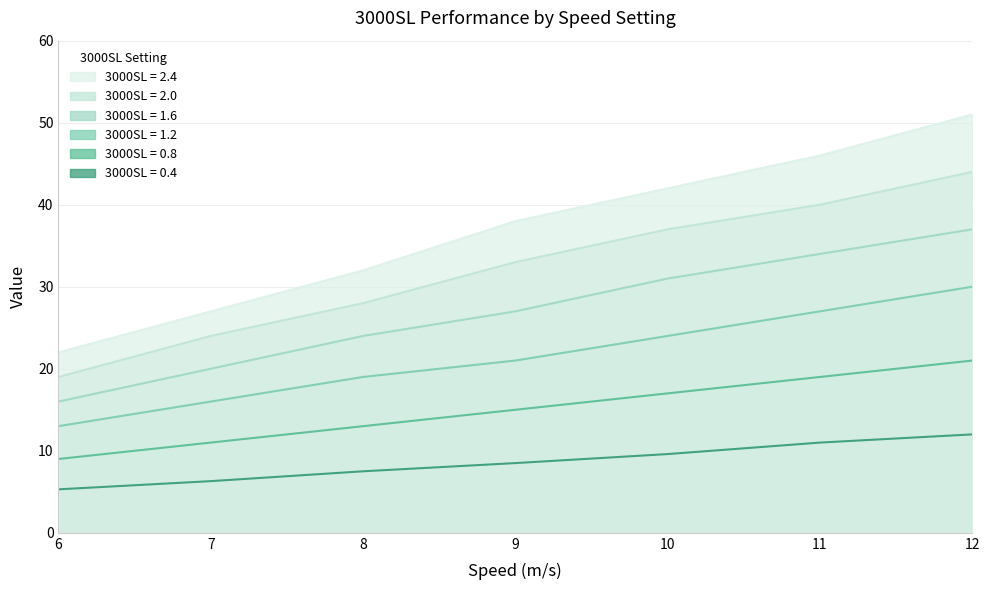

Rank the series by their average value, from lowest to highest.

3000SL = 0.4, 3000SL = 0.8, 3000SL = 1.2, 3000SL = 1.6, 3000SL = 2.0, 3000SL = 2.4